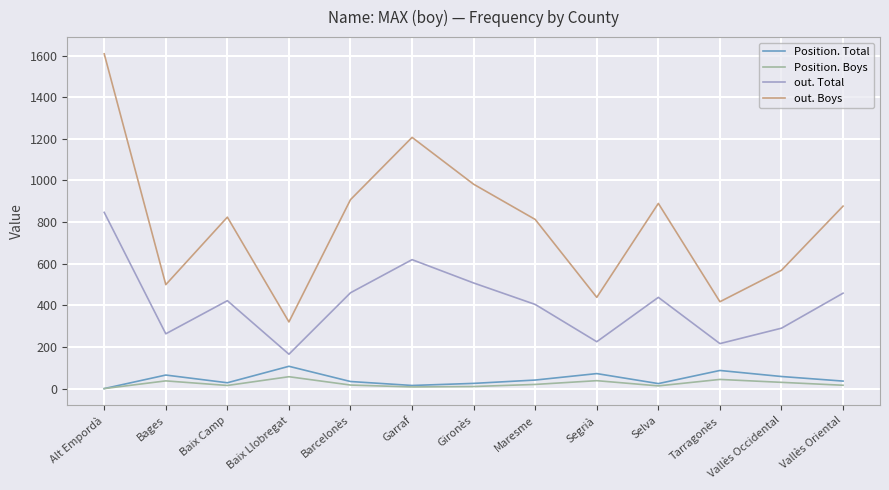

What is the difference between the second highest and minimum values in the out. Total series?

454